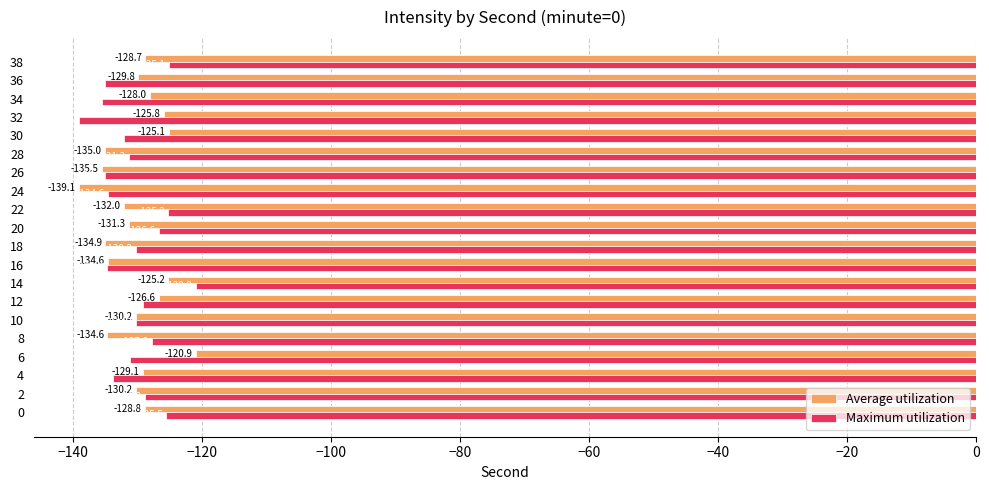

Is it true that Maximum utilization equals -179.7 at 18?

False